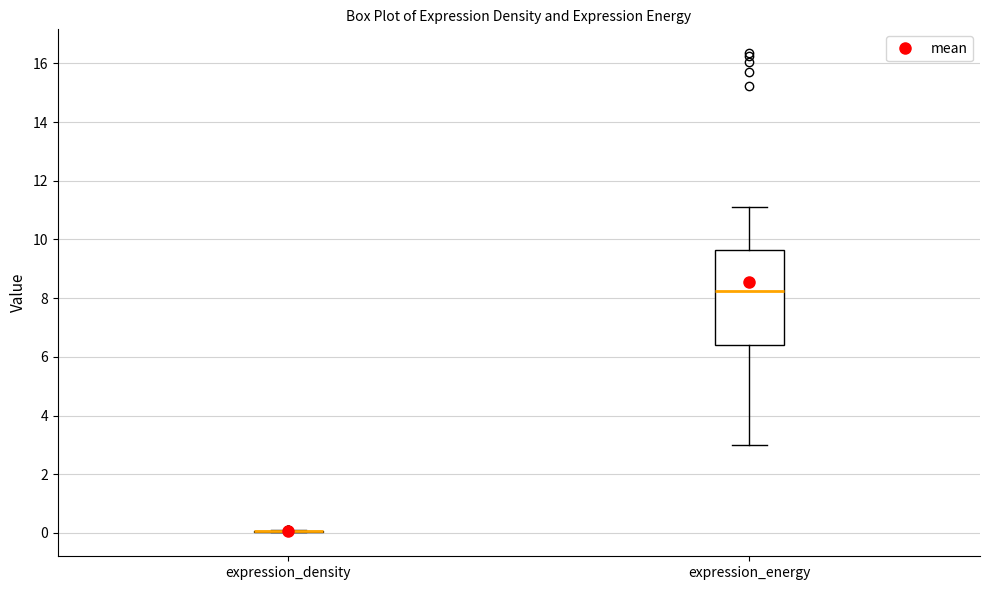

Which box is the tallest, from its lower edge to its upper edge?

expression_energy